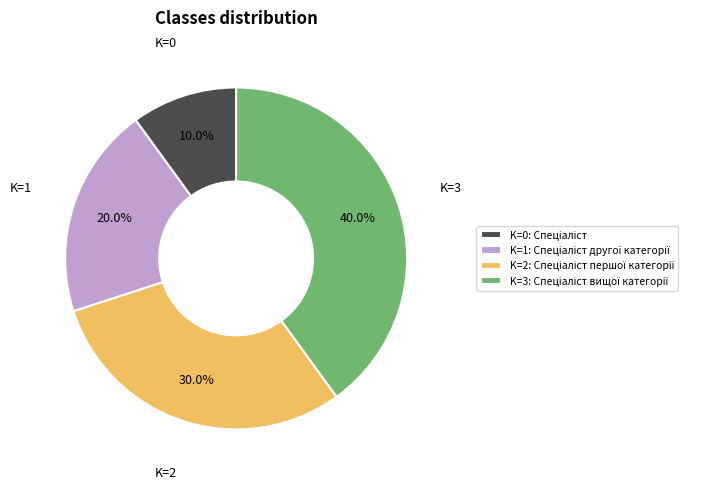

How many slices are in this pie chart?

4